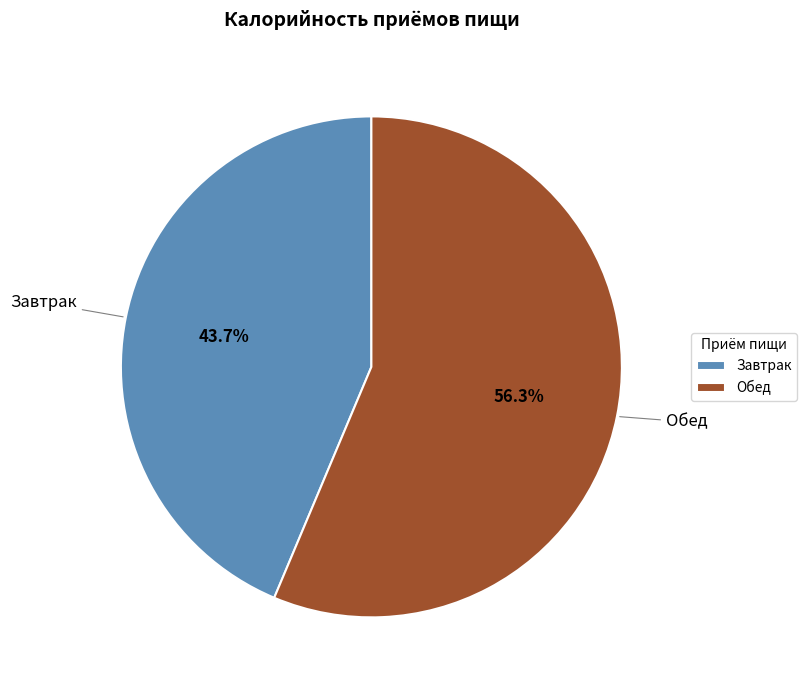

To the nearest percent, what is the difference between the largest and smallest slice percentages?

13%